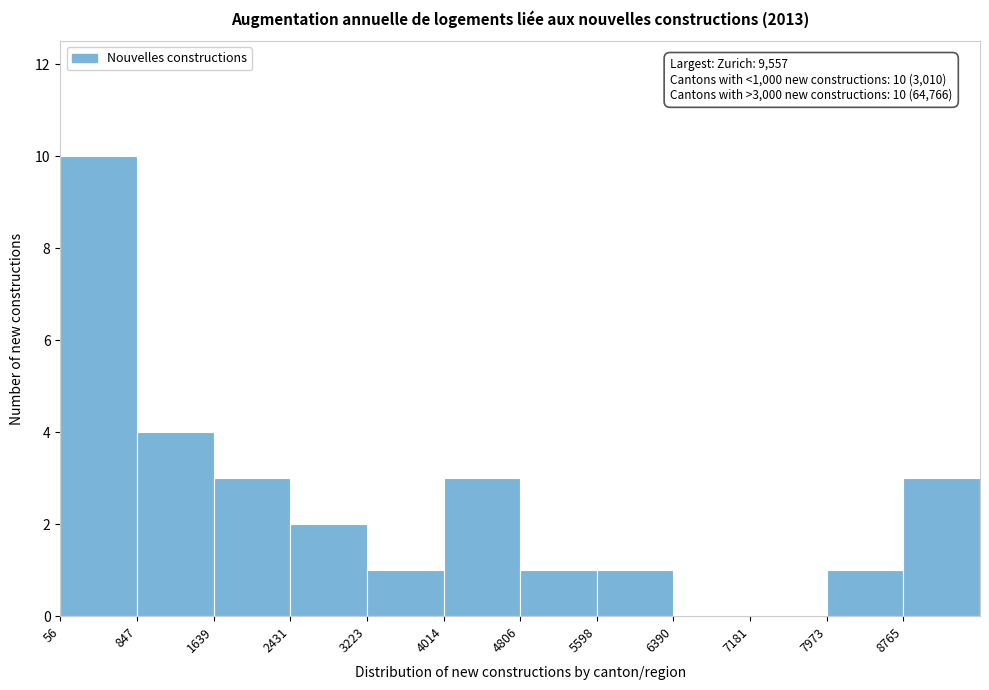

Over which range of the x-axis is the bar tallest?

100 to 800